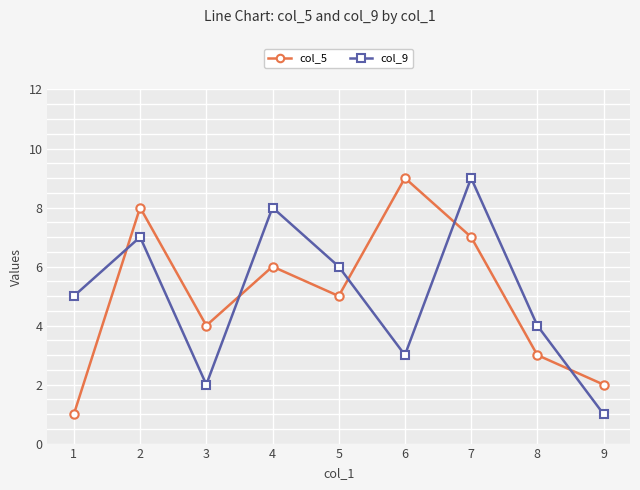

Rank the series at 6 from lowest to highest value.

col_9, col_5